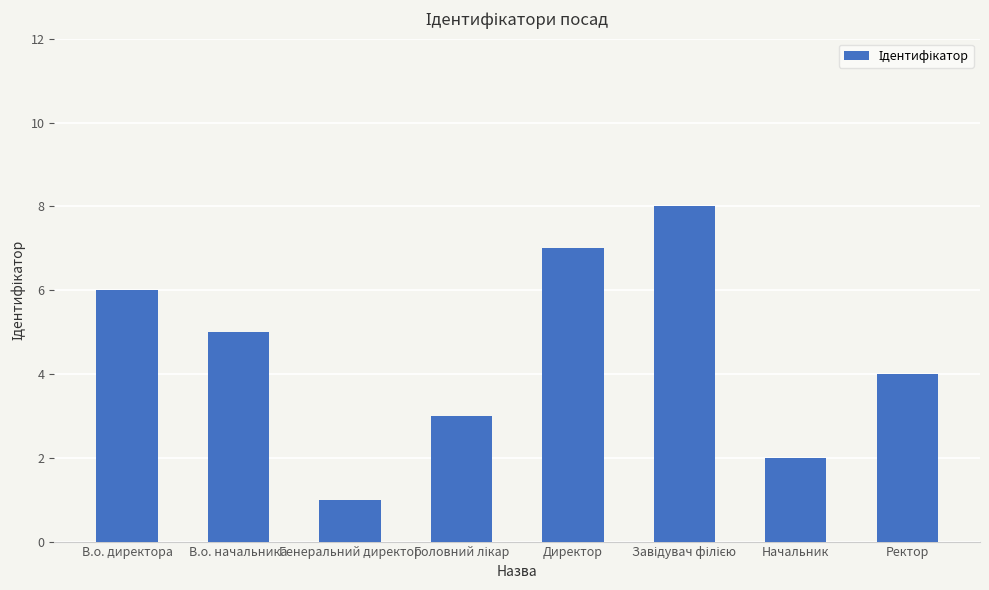

Reading left to right, extract all data points from this chart.

6	5	1	3	7	8	2	4